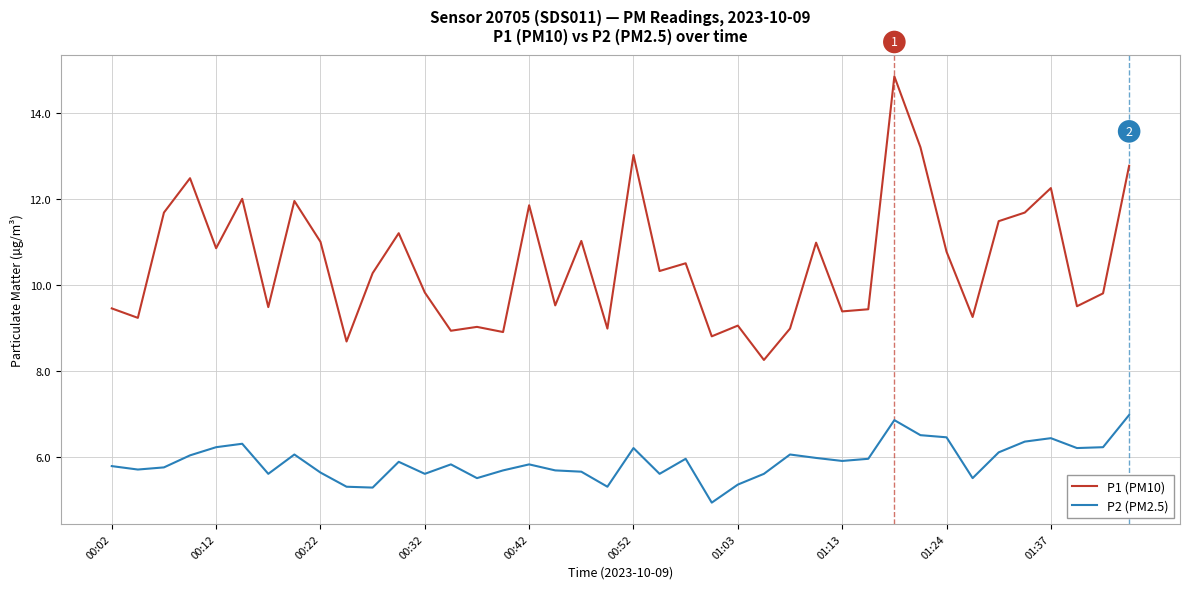

What is the highest value of the P2 (PM2.5) series?

7.0